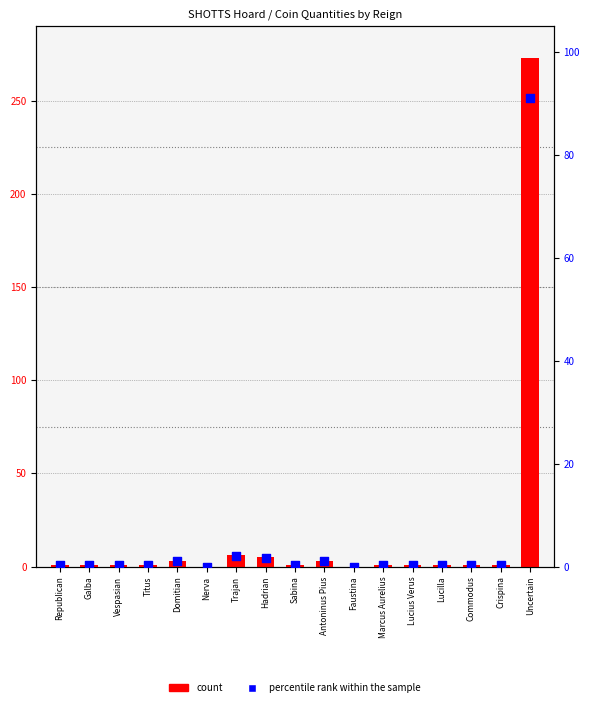

Which series has the widest spread of Y values?

count